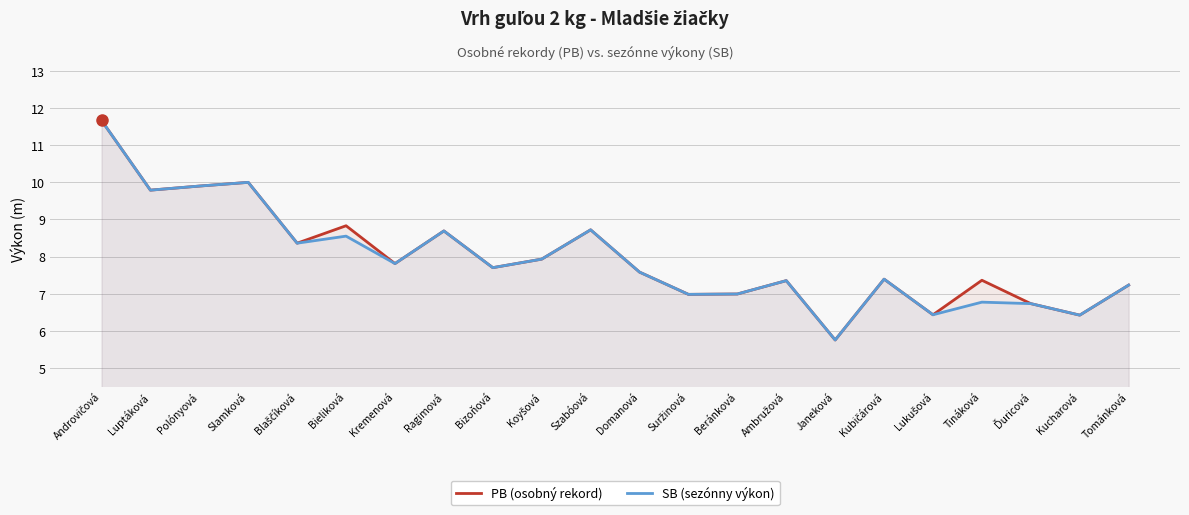

What is the sum of all PB (osobný rekord) values?

175.6